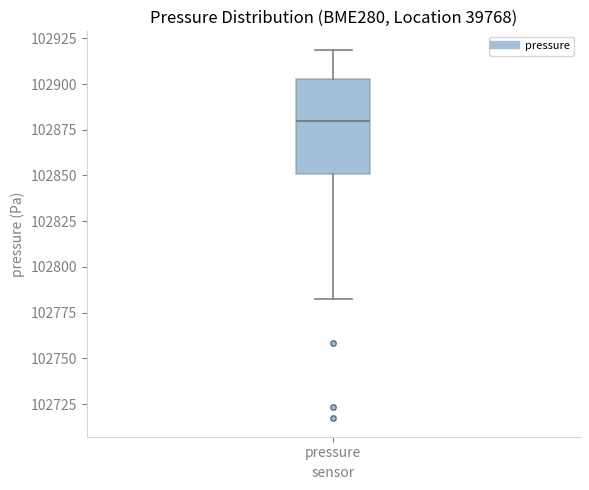

Read this box plot against the y-axis: the position of the median line, the range covered by the box, and the ends of both whiskers. The values are not printed on the chart, so give them approximately, as read against the axis.

median 102880, box 102850 to 102905, whiskers 102780 to 102920